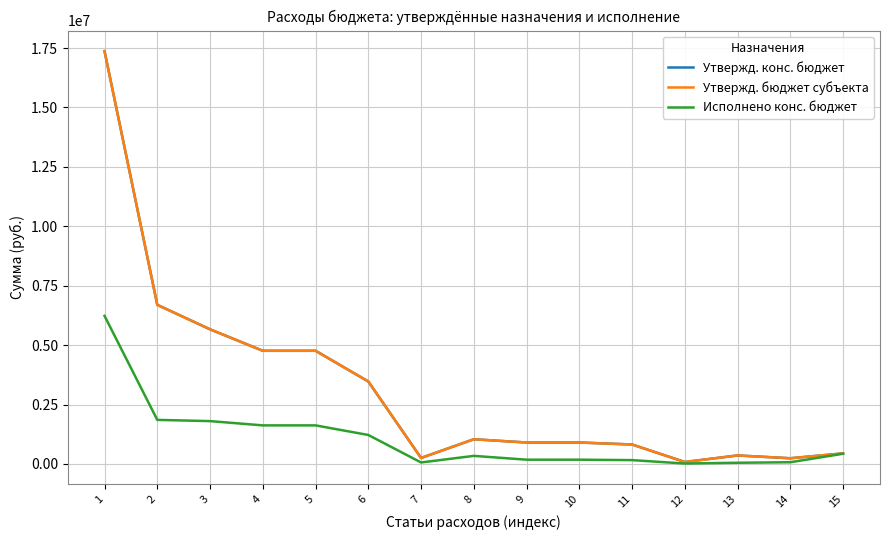

What is the difference between the highest and lowest values at 7?

188948.0